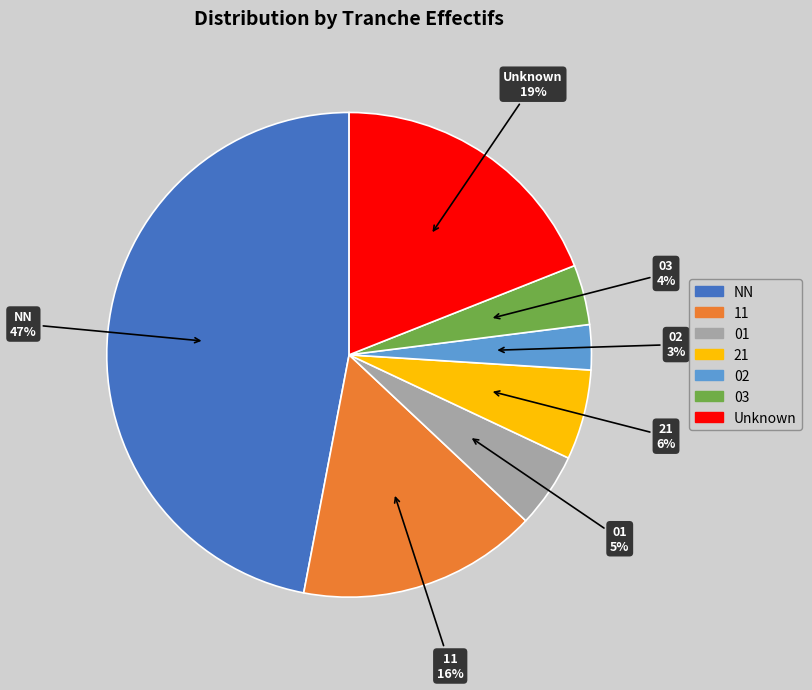

True or false: 11 accounts for 27% of the total.

False